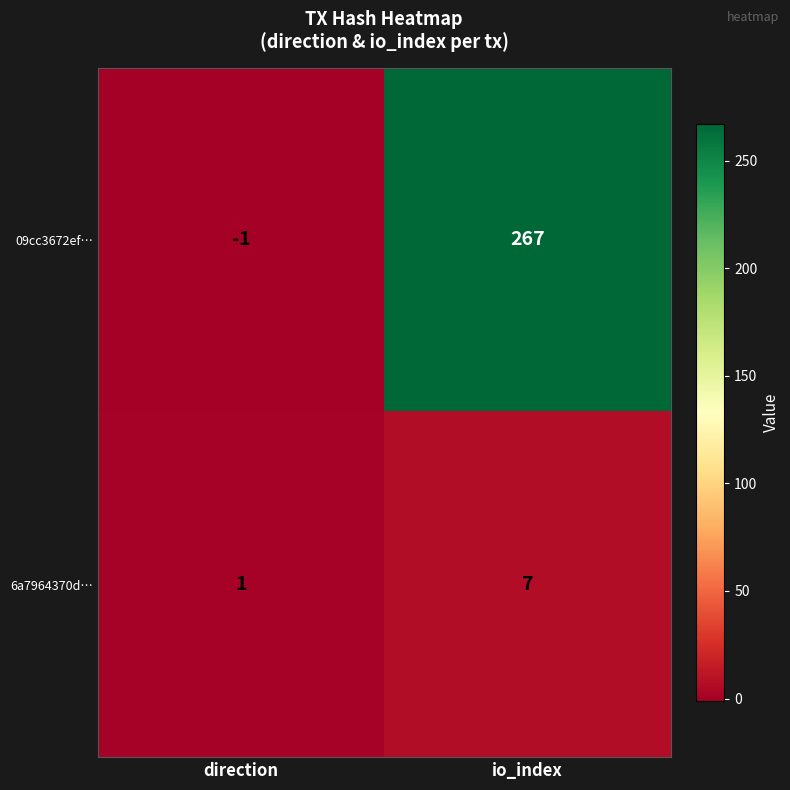

The 09cc3672ef… series shows 429 at io_index. True or false?

False